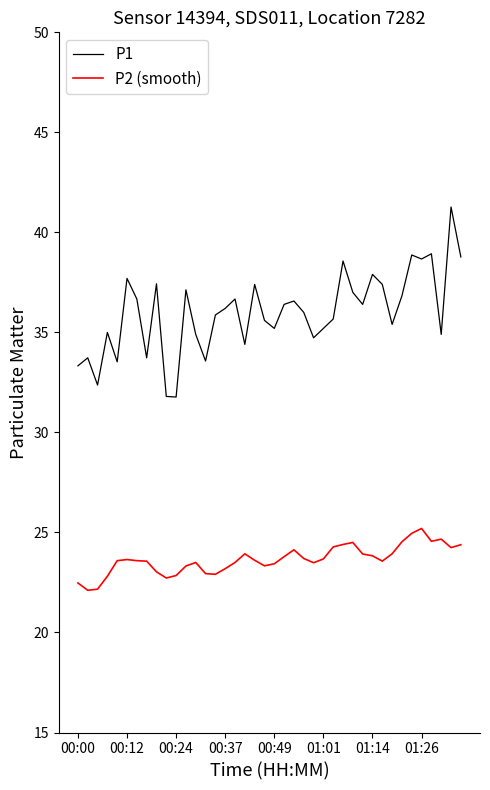

Which series has the widest spread of values?

P1